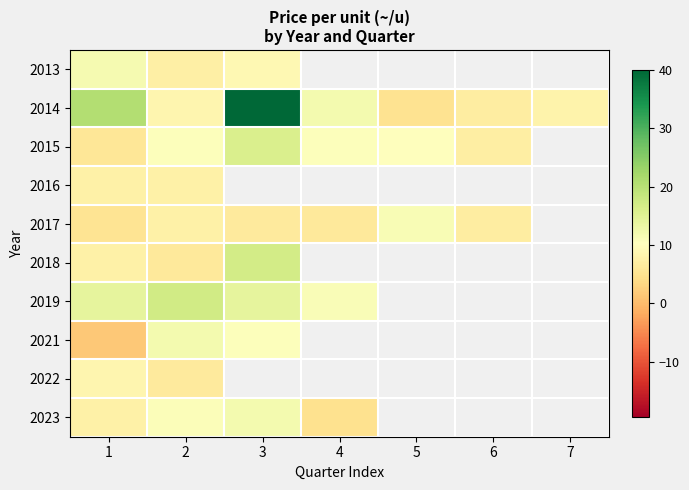

How many positive values does the 2023 series have?

4